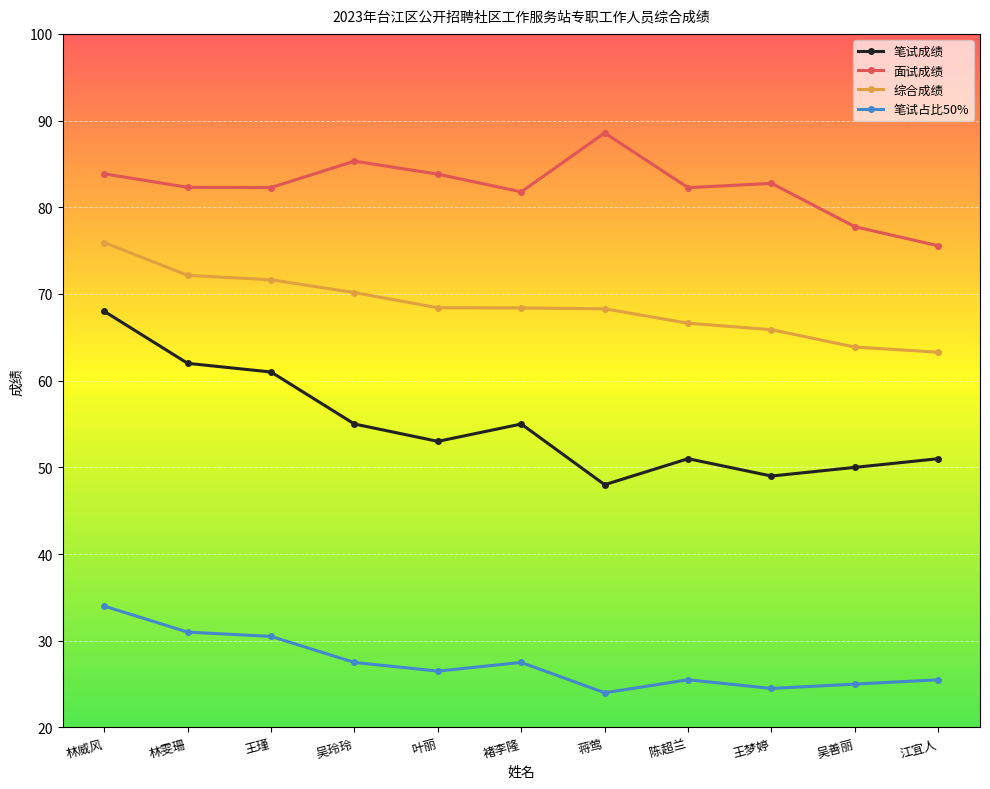

Which series has the largest range (max minus min)?

笔试成绩